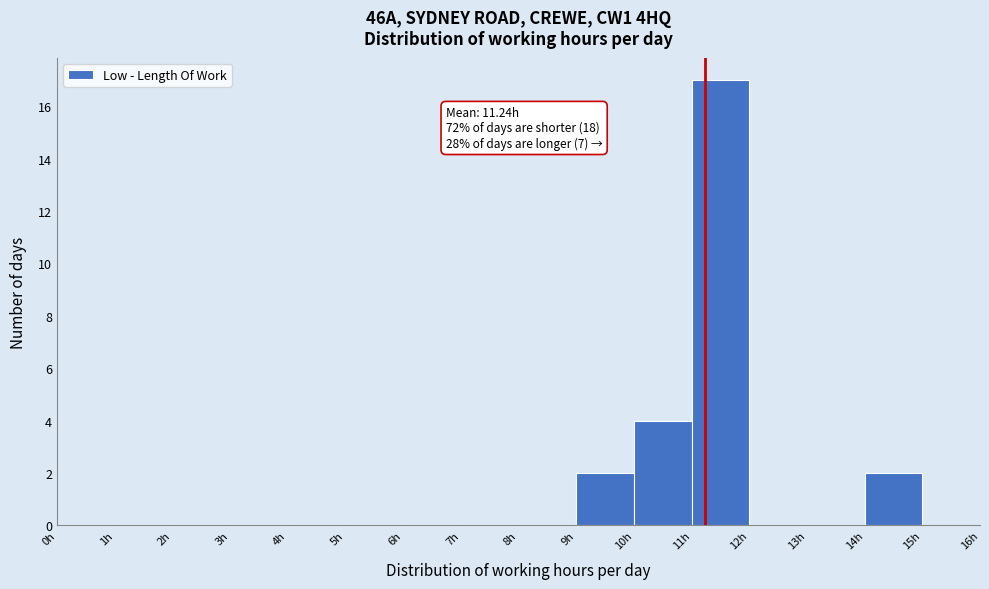

Over which range of the x-axis is the bar tallest?

11 to 12